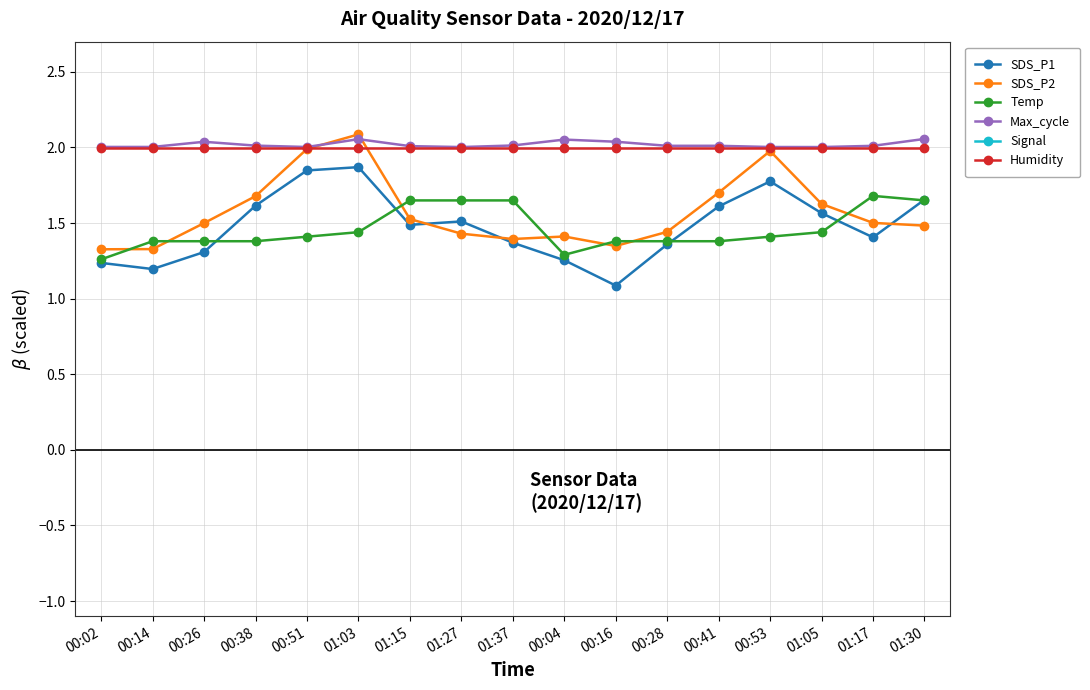

Which series changed the most between 00:38 and 01:03?

SDS_P2